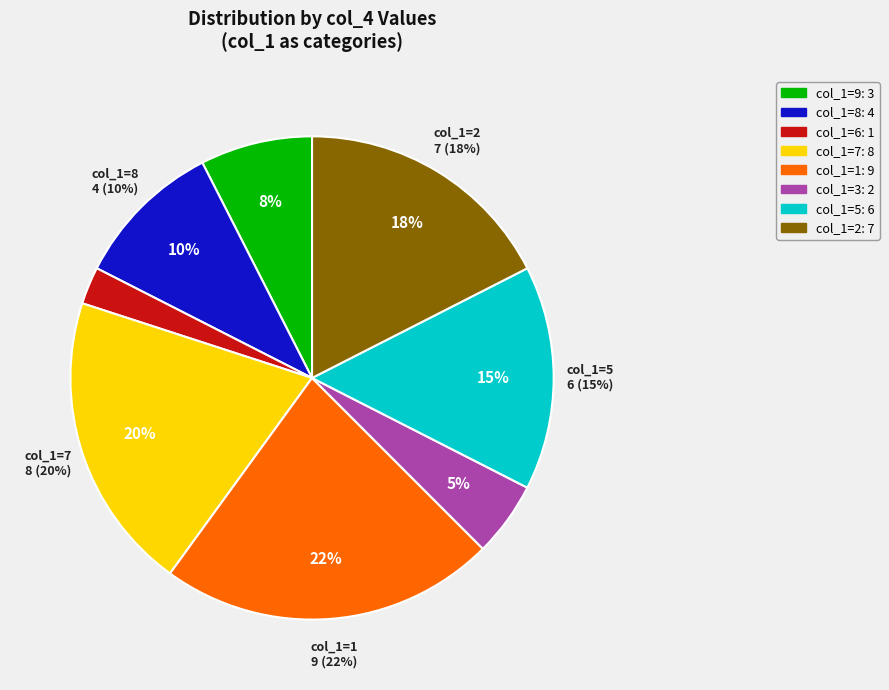

Is there a majority slice in this chart?

No